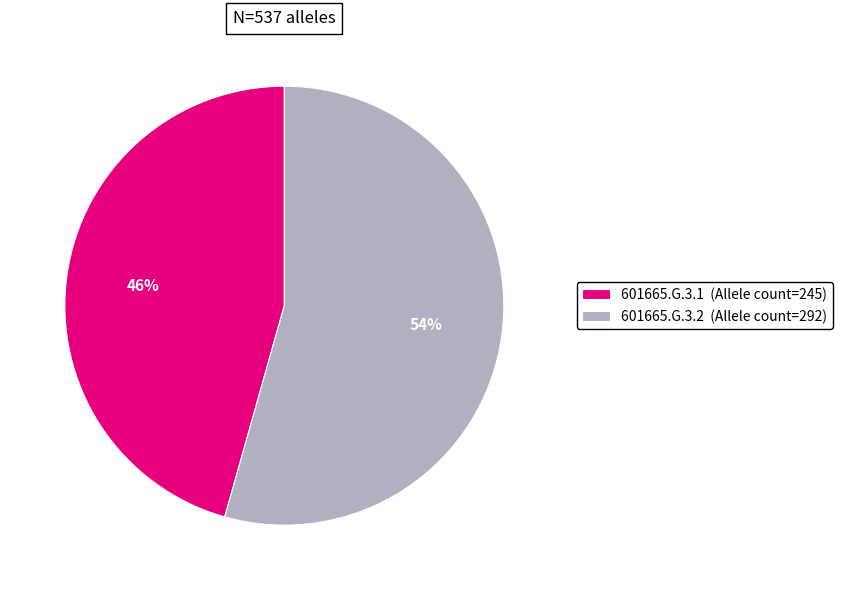

To the nearest percent, what is the combined percentage of 601665.G.3.1 and 601665.G.3.2?

100%